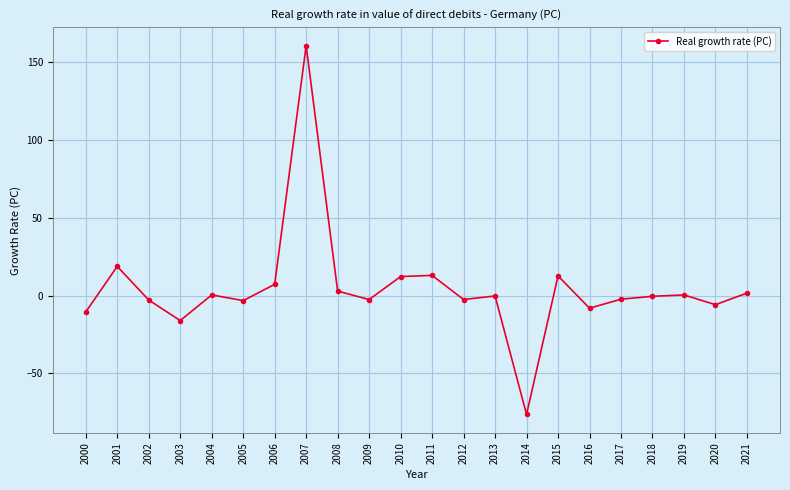

The chart shows a value of -3.2 at 2005. True or false?

True